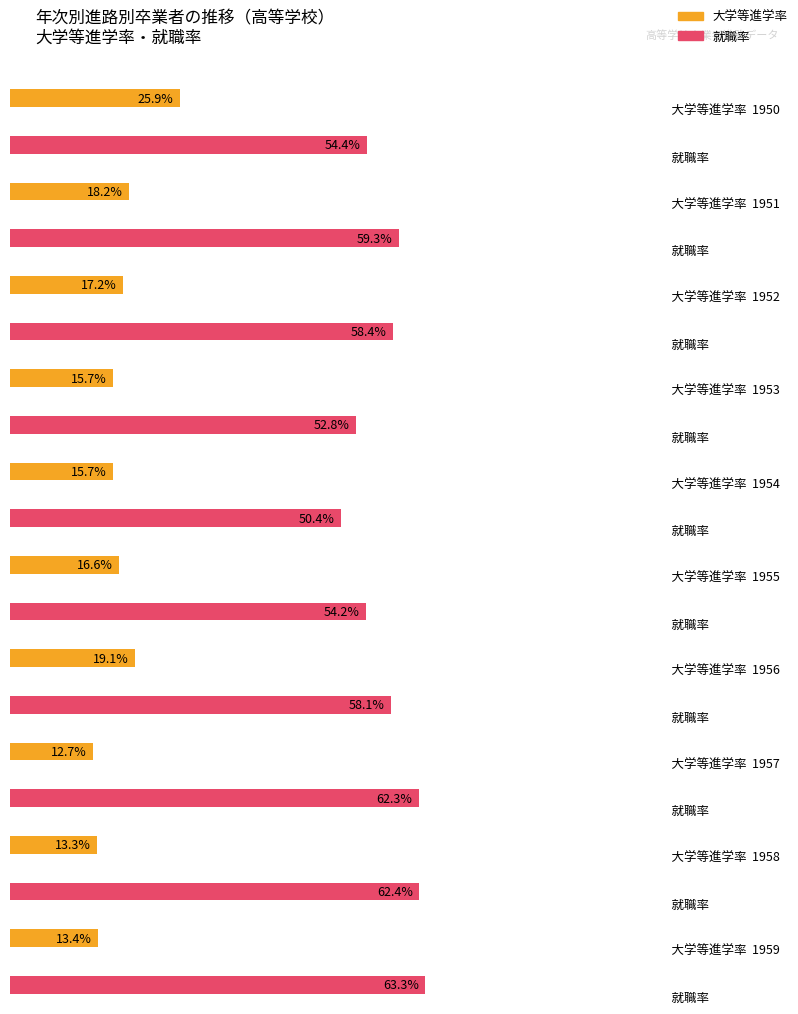

At which category is the sum across all series the highest?

1950